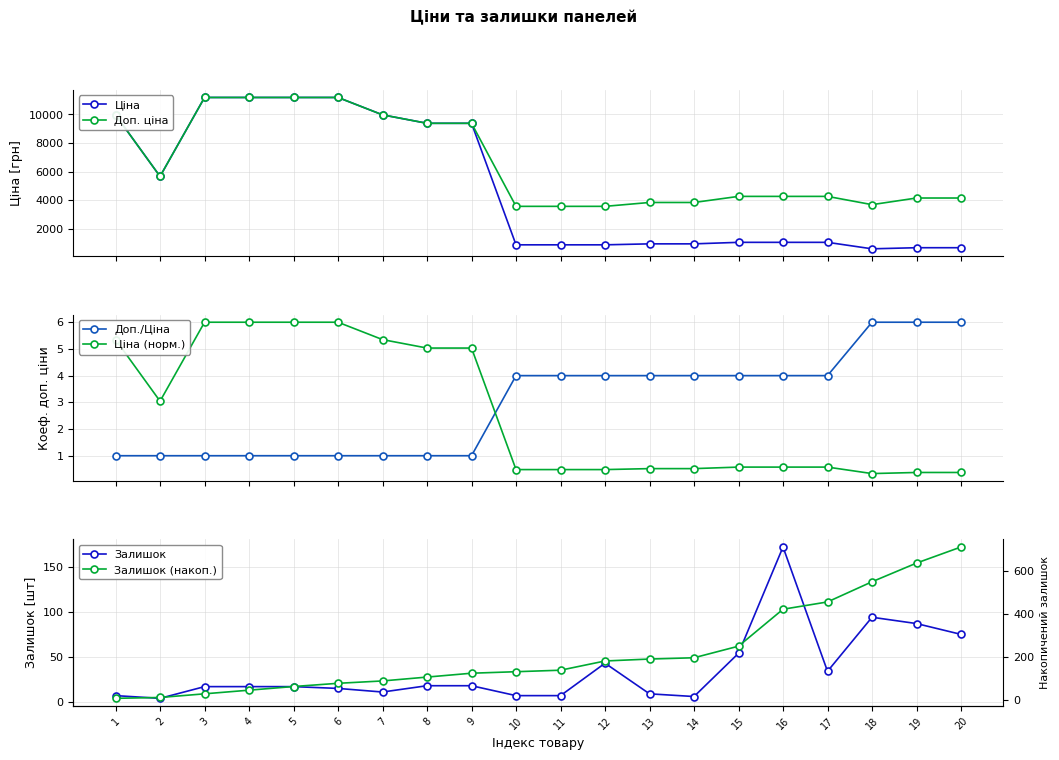

Read the Доп./Ціна value at 1.

1.0